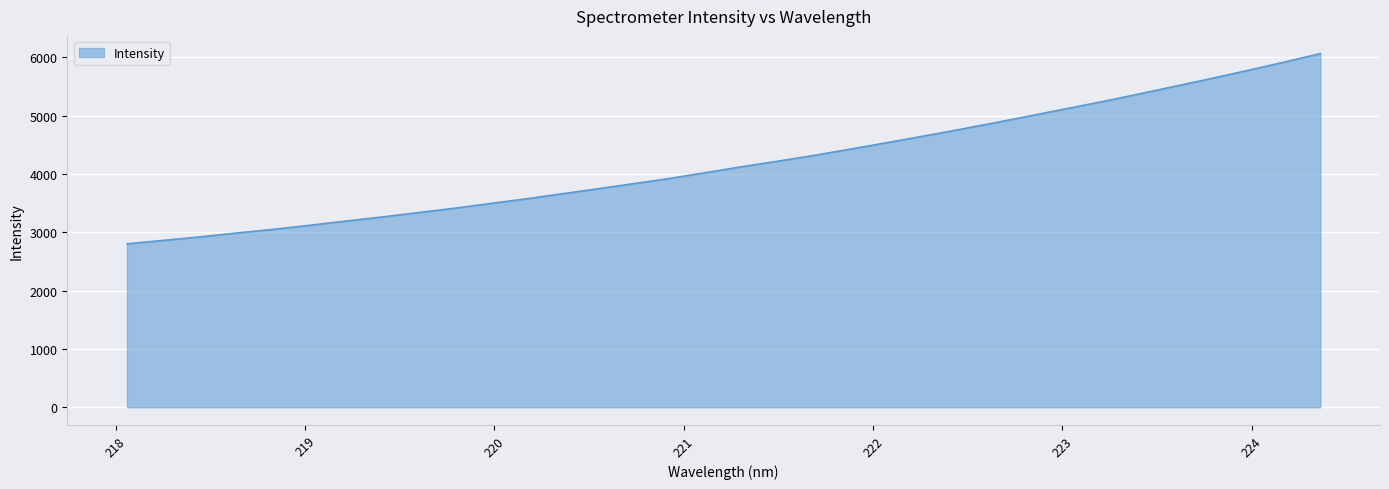

What is the difference between the maximum and minimum values?

3263.4